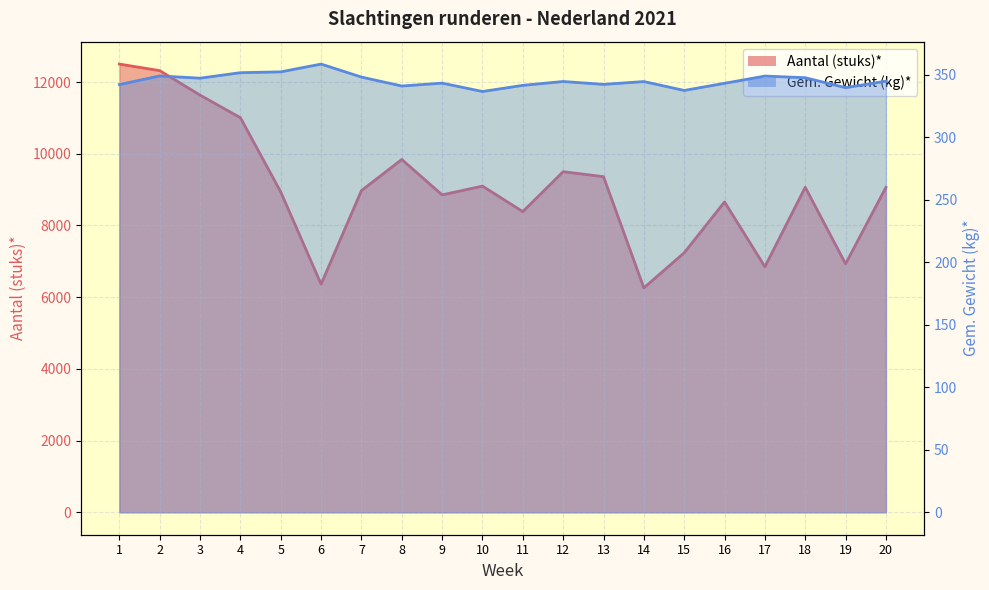

True or false: Gem. Gewicht (kg)* has a value of 625.2 at 6.

False